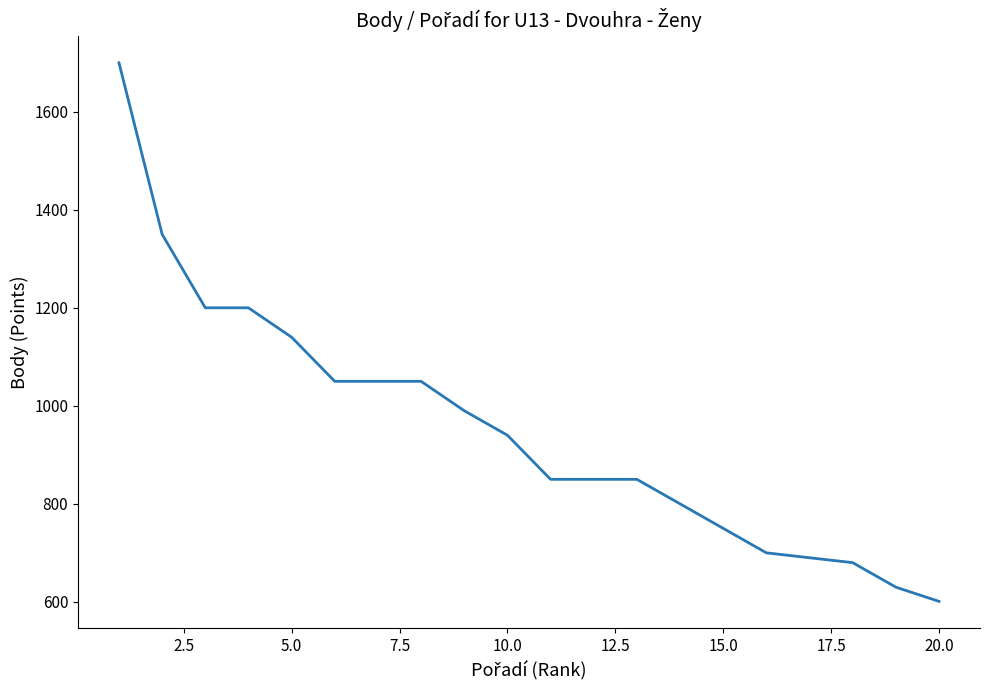

What is the greatest value displayed?

1700